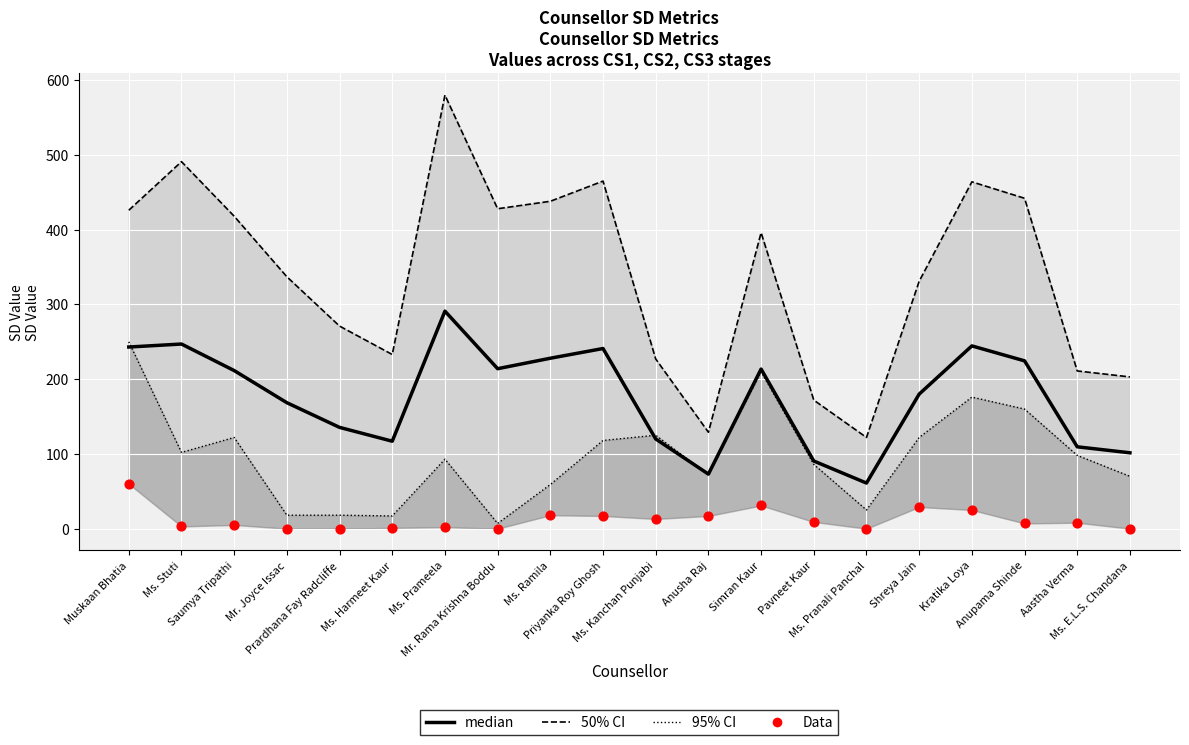

At how many categories does at least one series exceed 301?

12